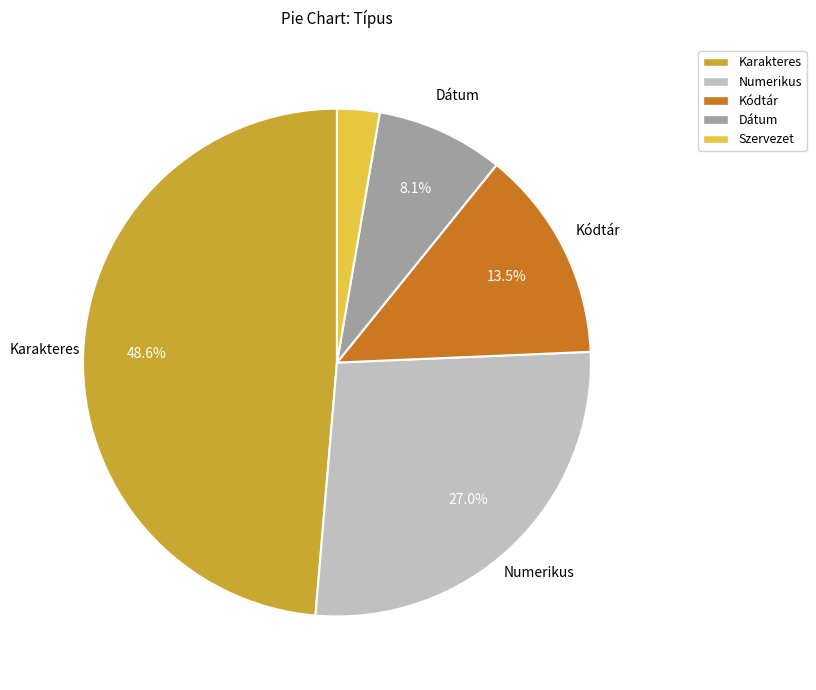

How much of the chart is everything except Karakteres?

51.4%